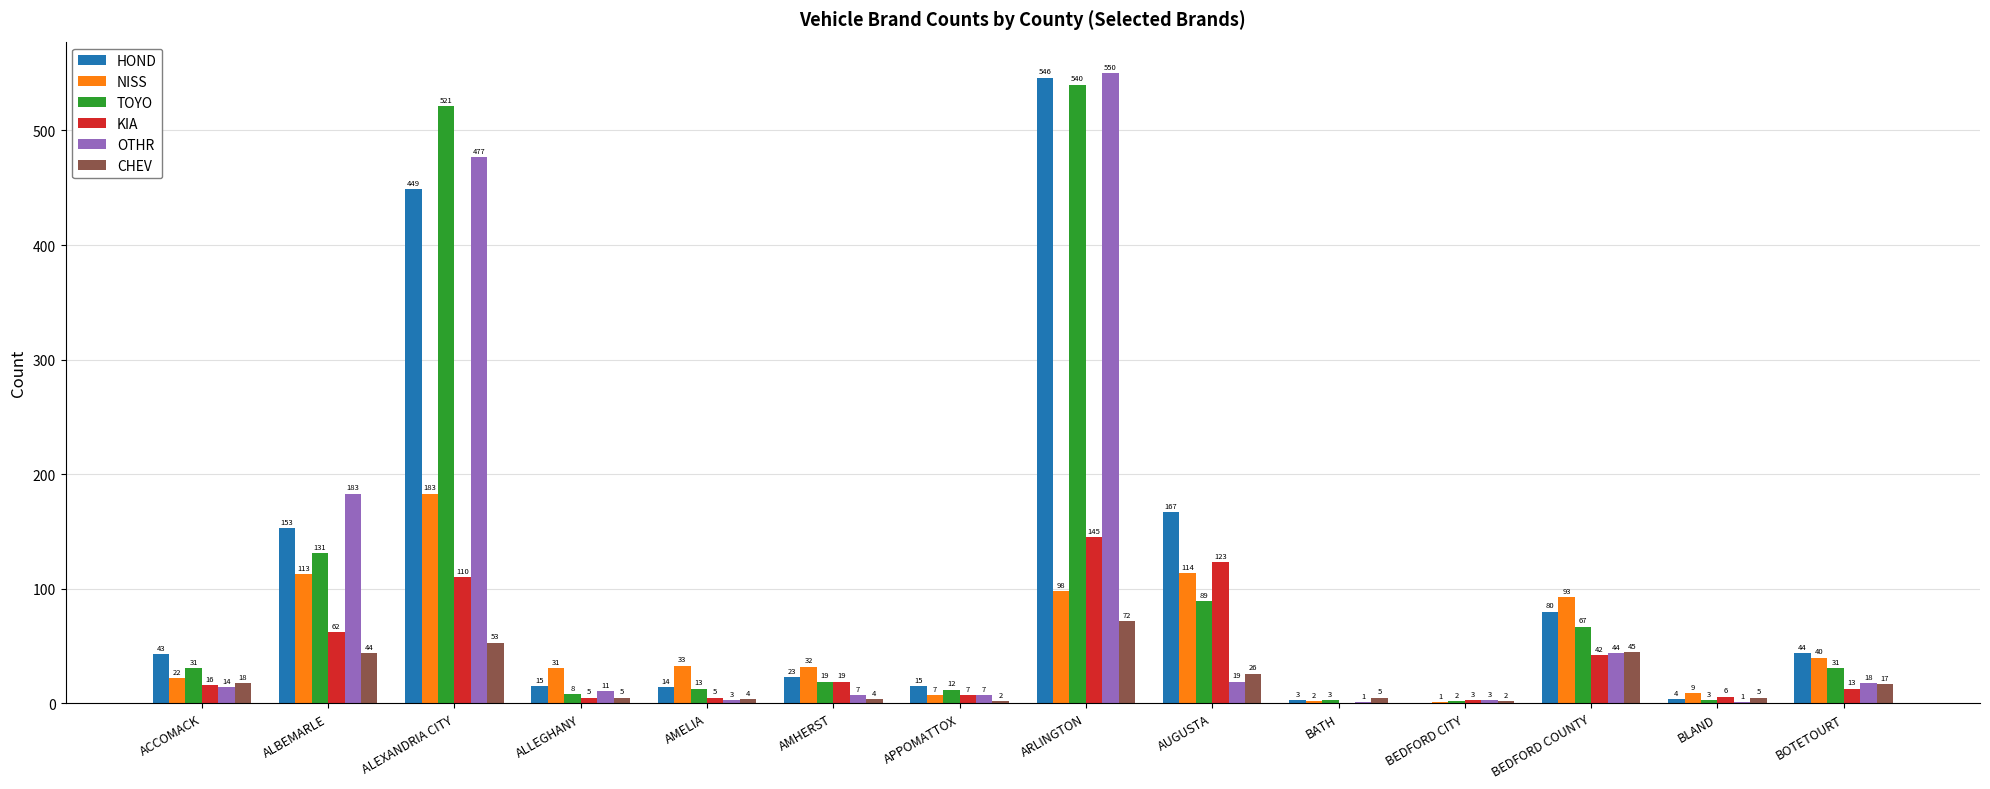

At which label does TOYO reach its peak?

ARLINGTON